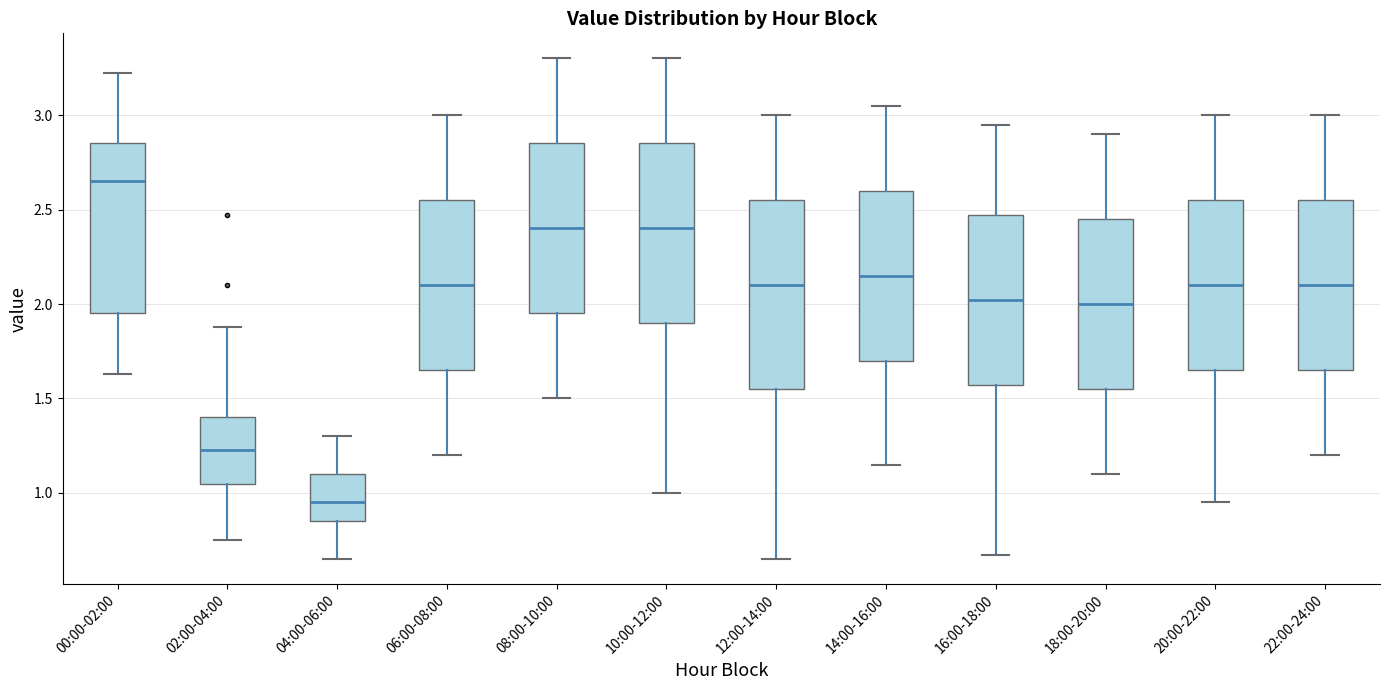

Where does the upper whisker of the box for 00:00-02:00 end on the y-axis? The values are not printed on the chart, so give them approximately, as read against the axis.

3.20